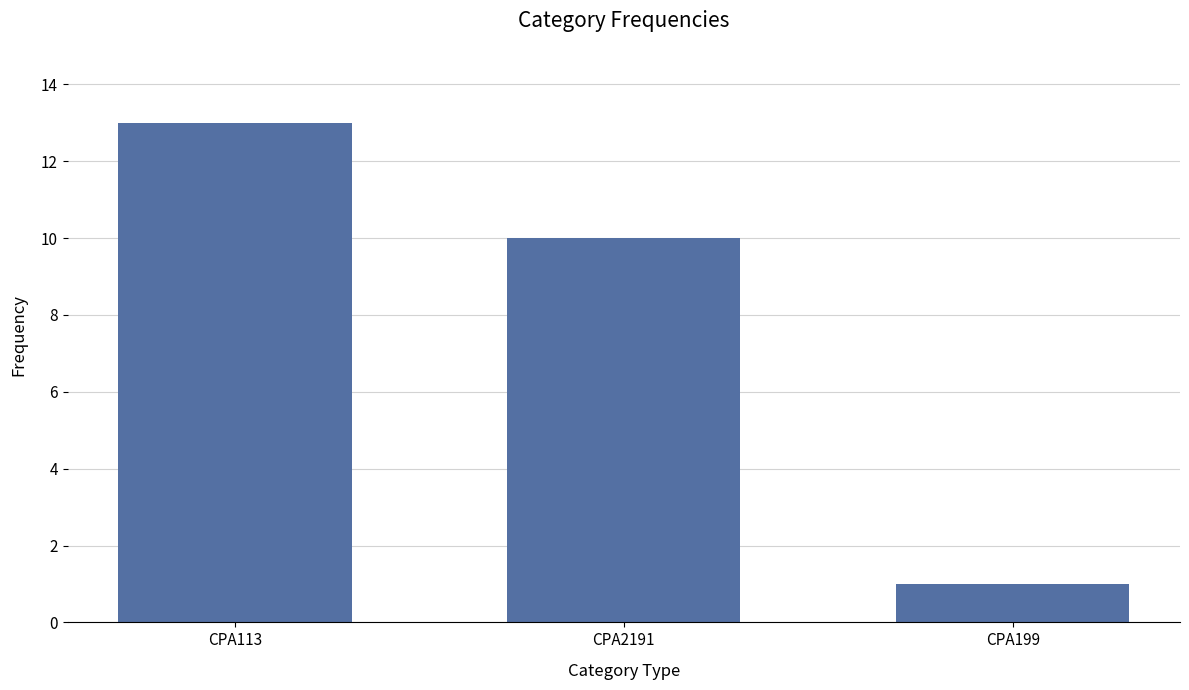

What is the label of the 3rd bar from the left?

CPA199